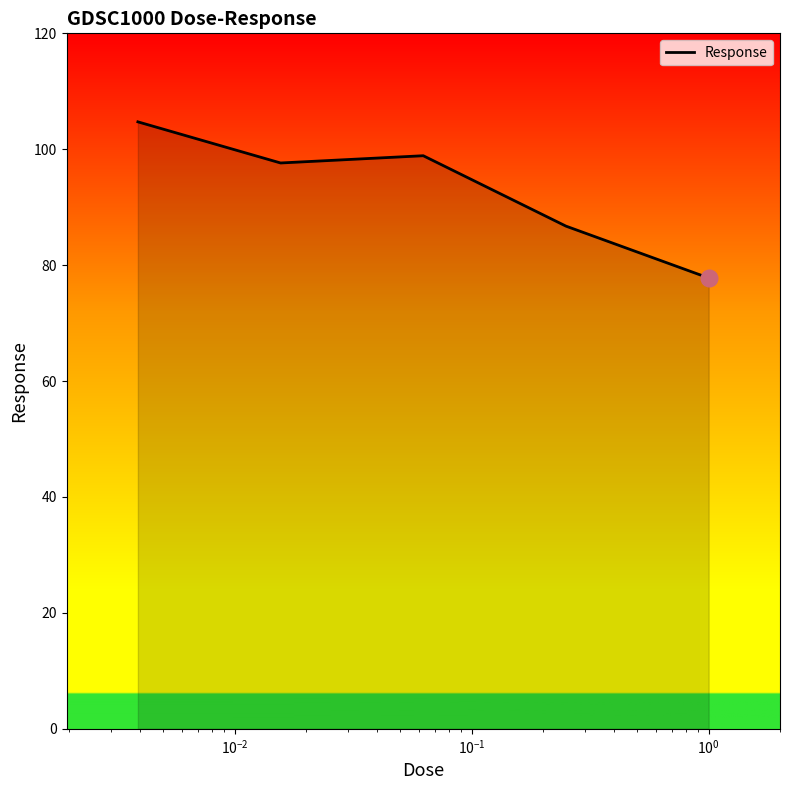

Count the number of categories in the chart.

5